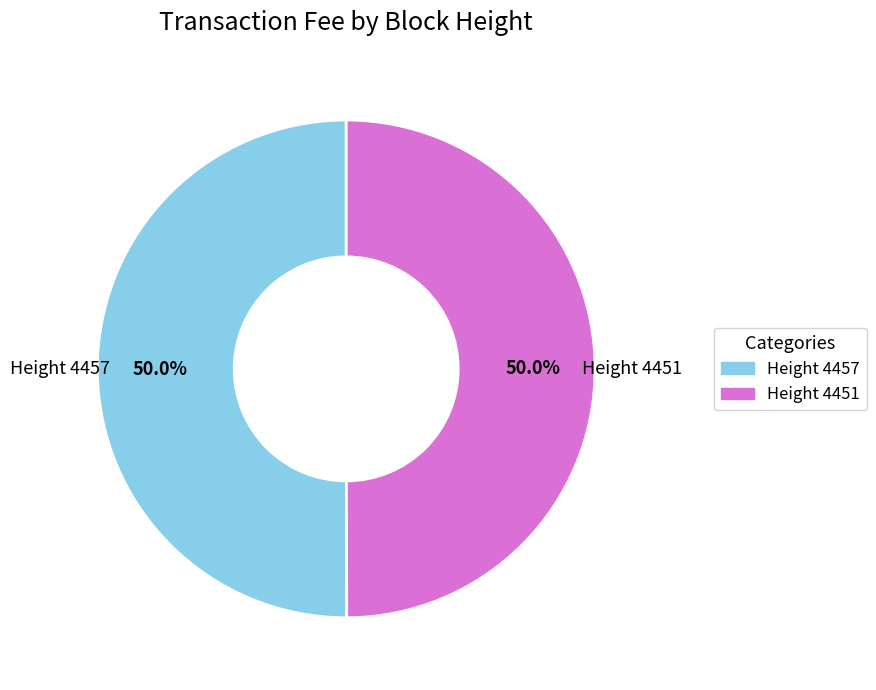

Which slice is the largest?

4457